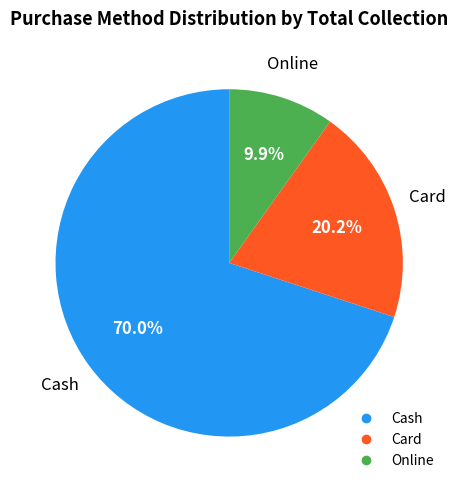

Which category has the biggest portion of the pie?

Cash